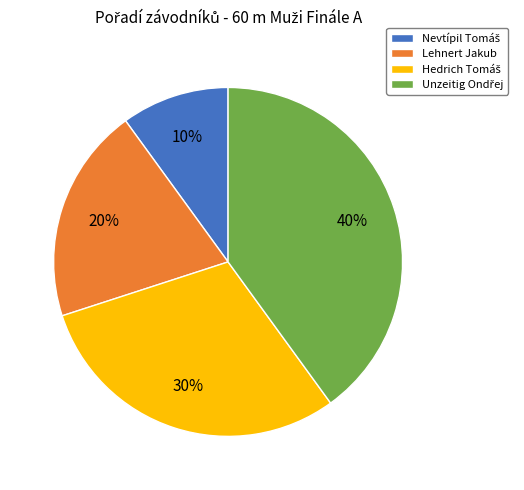

To the nearest percent, what is the average slice percentage?

25%